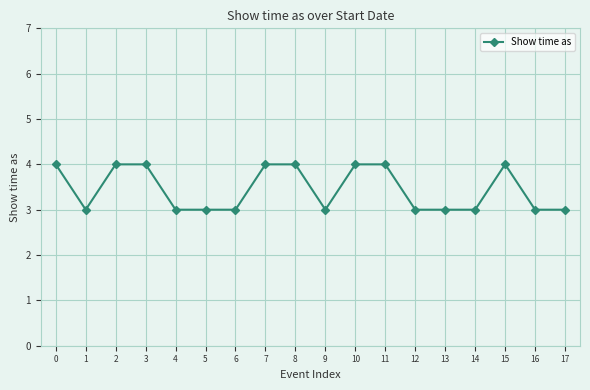

What is the value of the 18th point from the left?

3